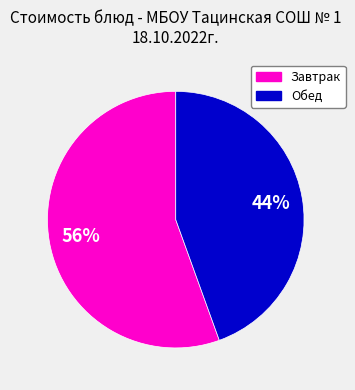

Is there a majority slice in this chart?

Yes